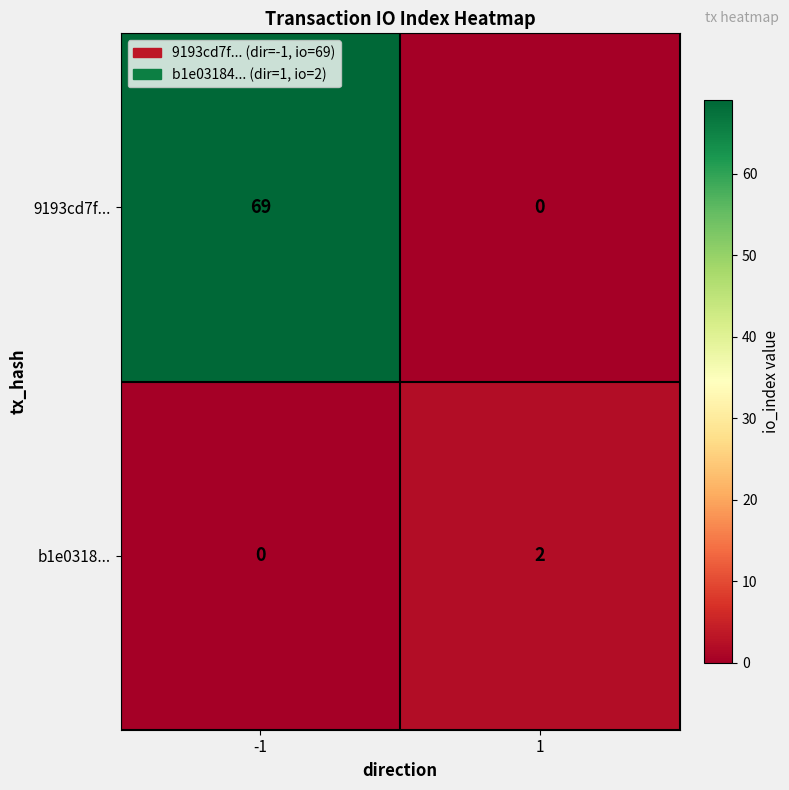

What is the maximum value for 9193cd7f...?

69